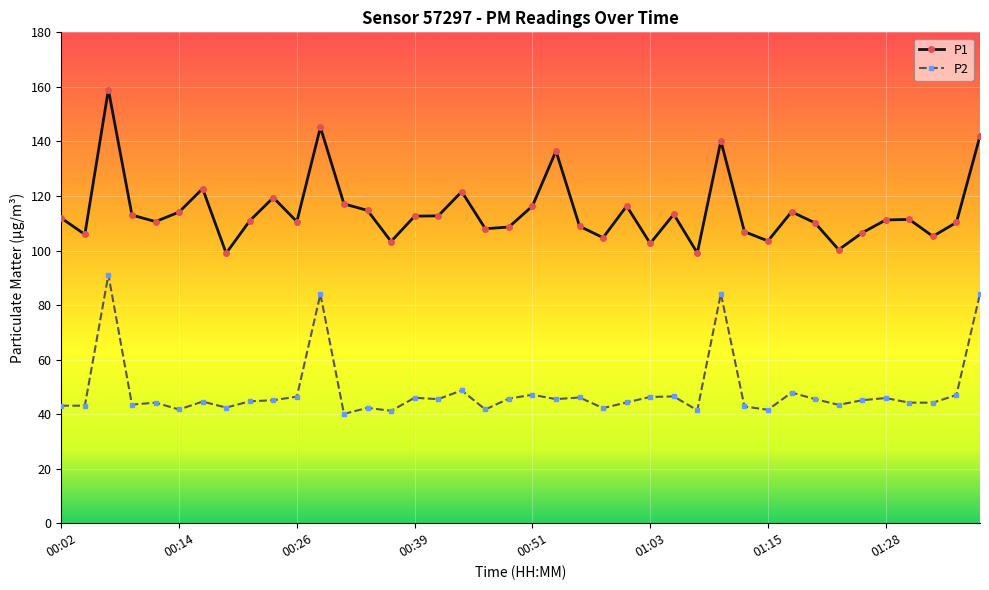

Rank the series by their average value, from lowest to highest.

P2, P1